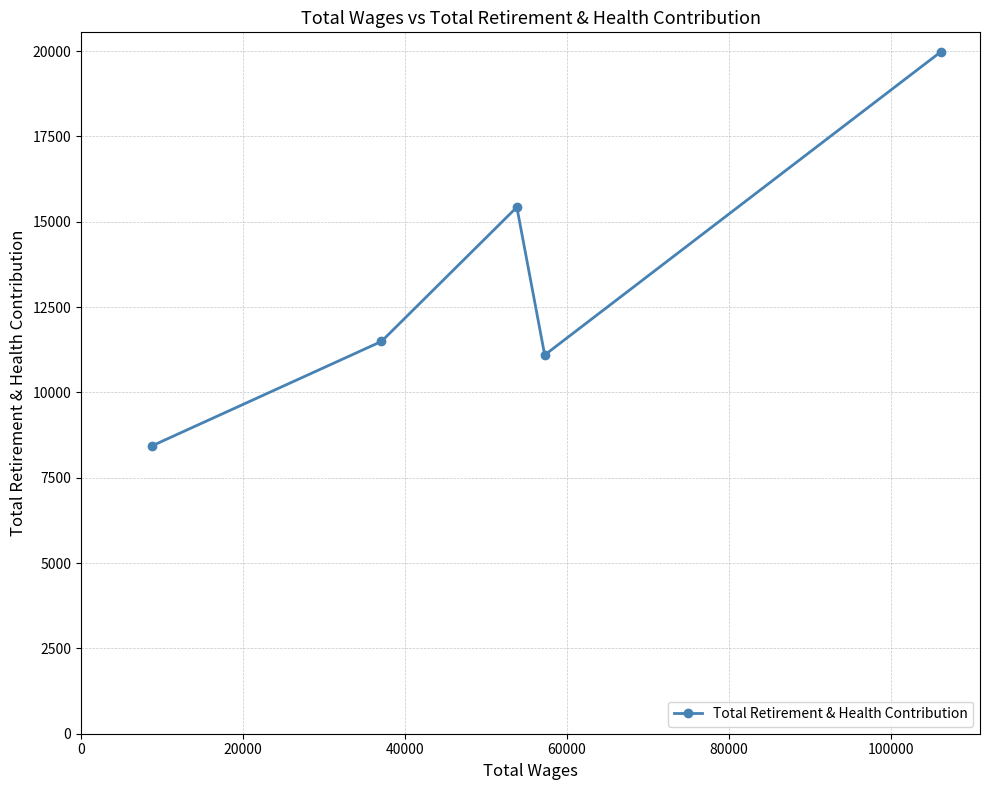

What is the maximum value shown in the chart?

19974.3